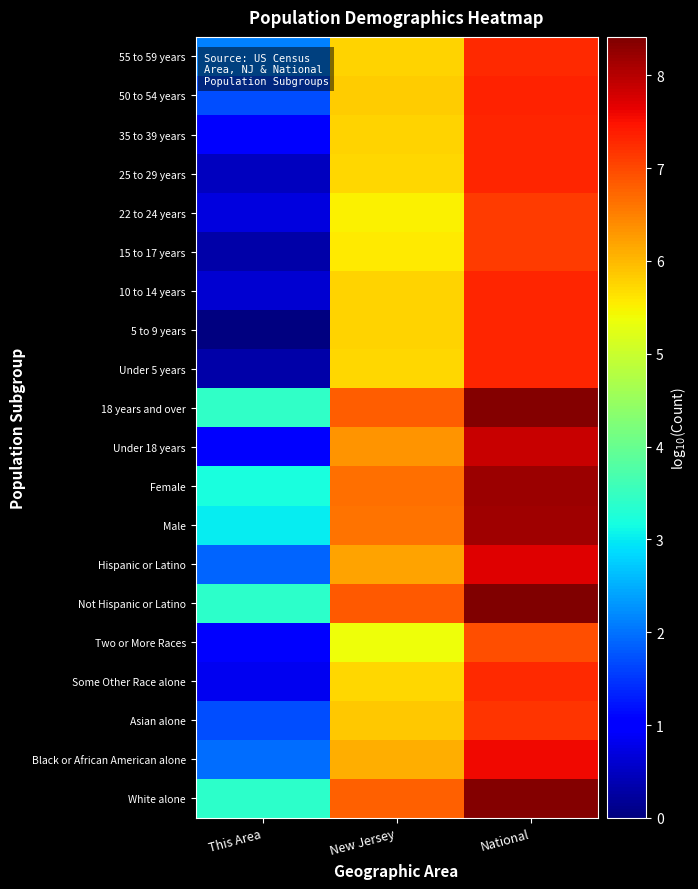

How many data points does each series have?

3